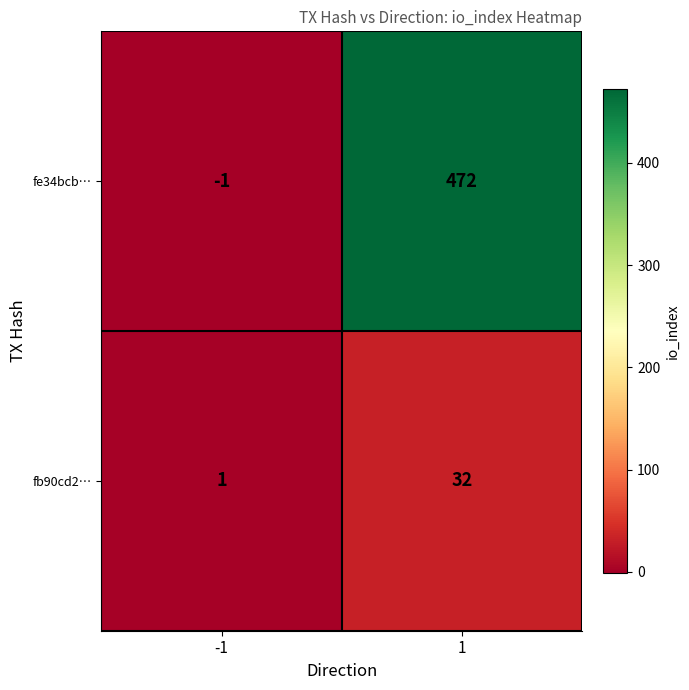

At which category does the chart reach its minimum across all series?

-1